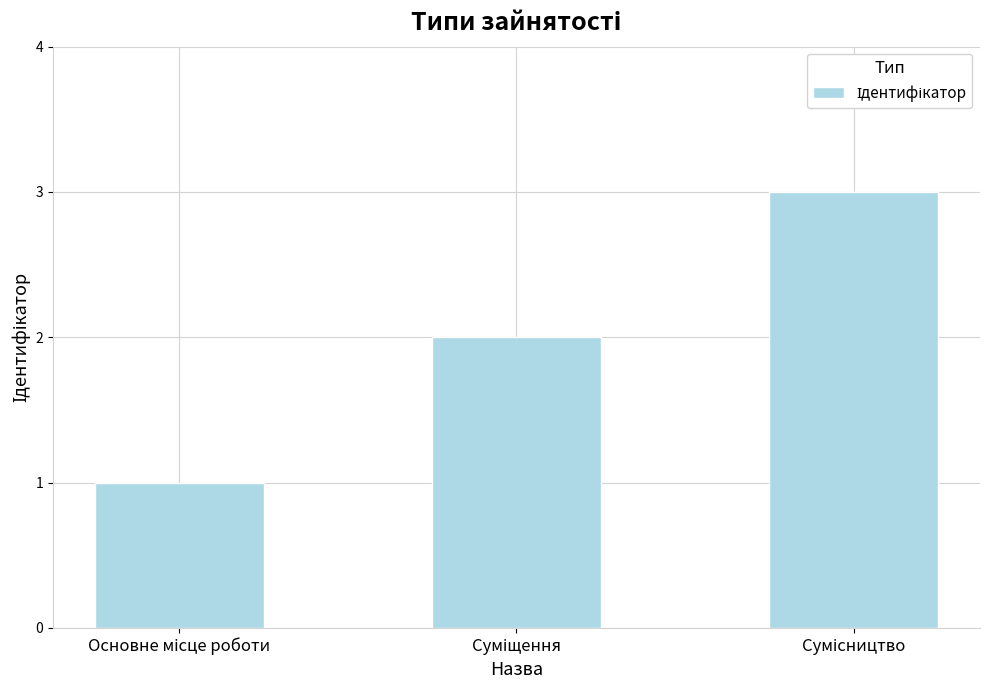

What is the greatest value displayed?

3